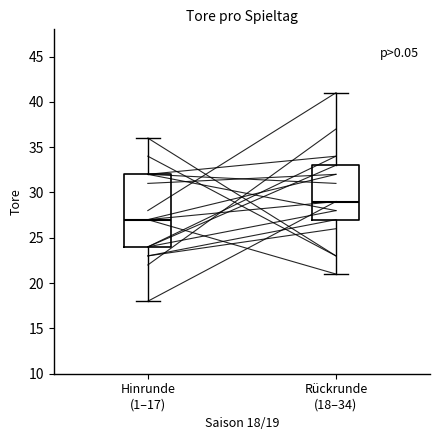

Reading left to right, read every box against the y-axis: the position of its median line, the range the box covers, and the ends of its whiskers. The values are not printed on the chart, so give them approximately, as read against the axis.

Hinrunde (1–17): median 27, box 24 to 32, whiskers 18 to 36
Rückrunde (18–34): median 29, box 27 to 33, whiskers 21 to 41